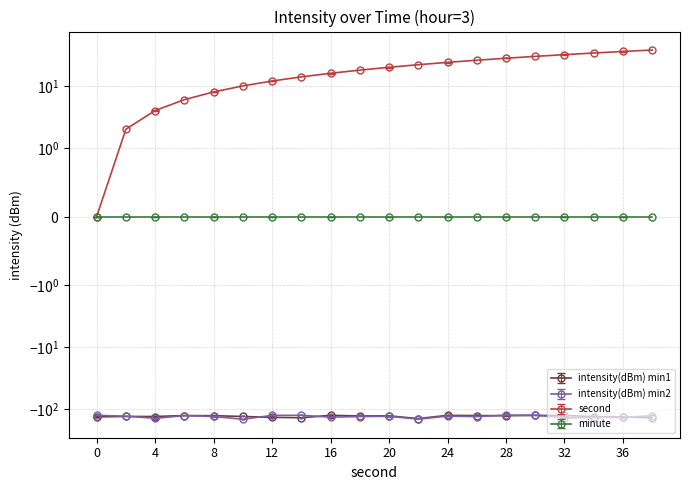

Where is the first local minimum for intensity(dBm) min1?

4